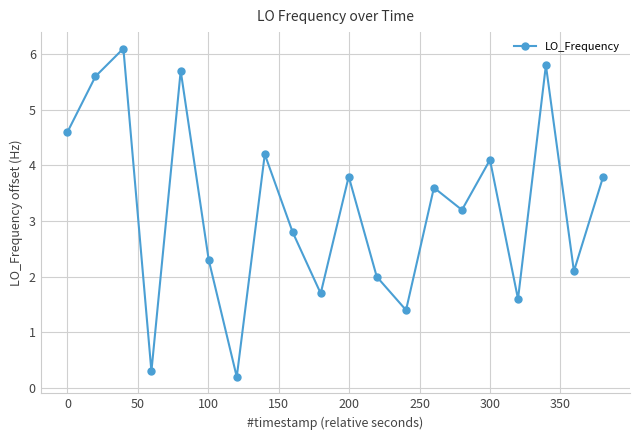

What is the sum of all values?

64.9